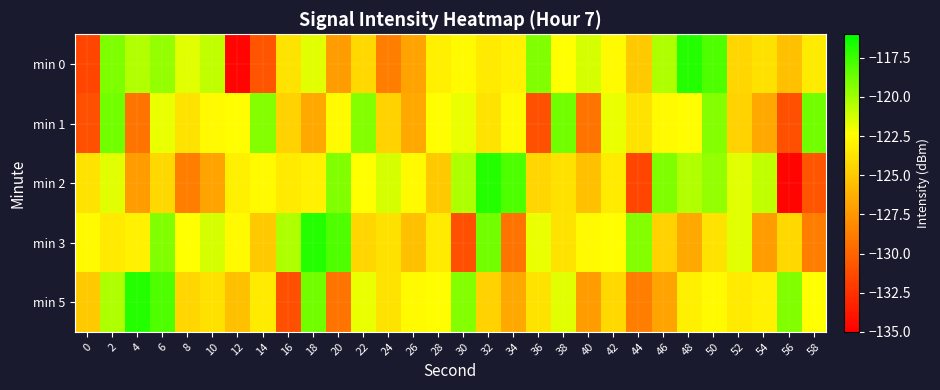

Which has a higher value, 26 or 54?

54